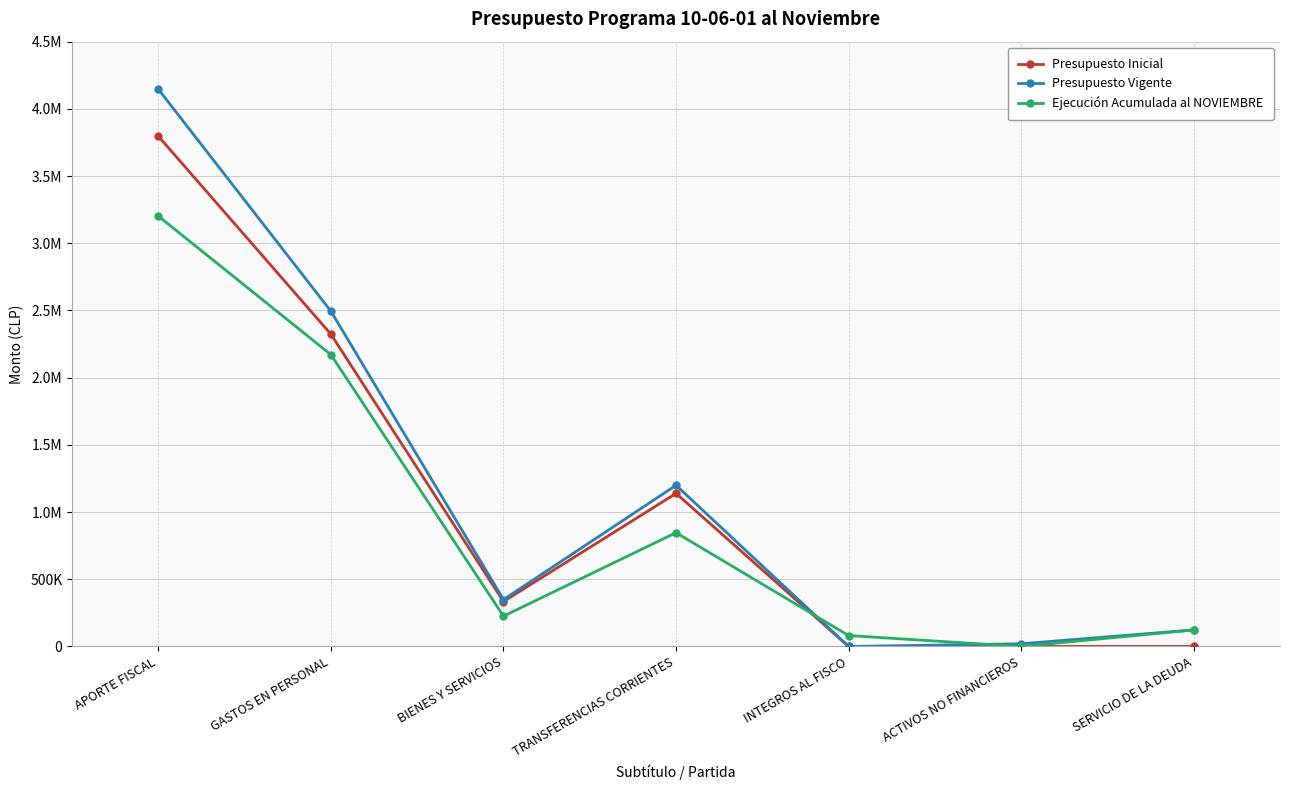

How many times do Ejecución Acumulada al NOVIEMBRE and Presupuesto Inicial cross each other?

1